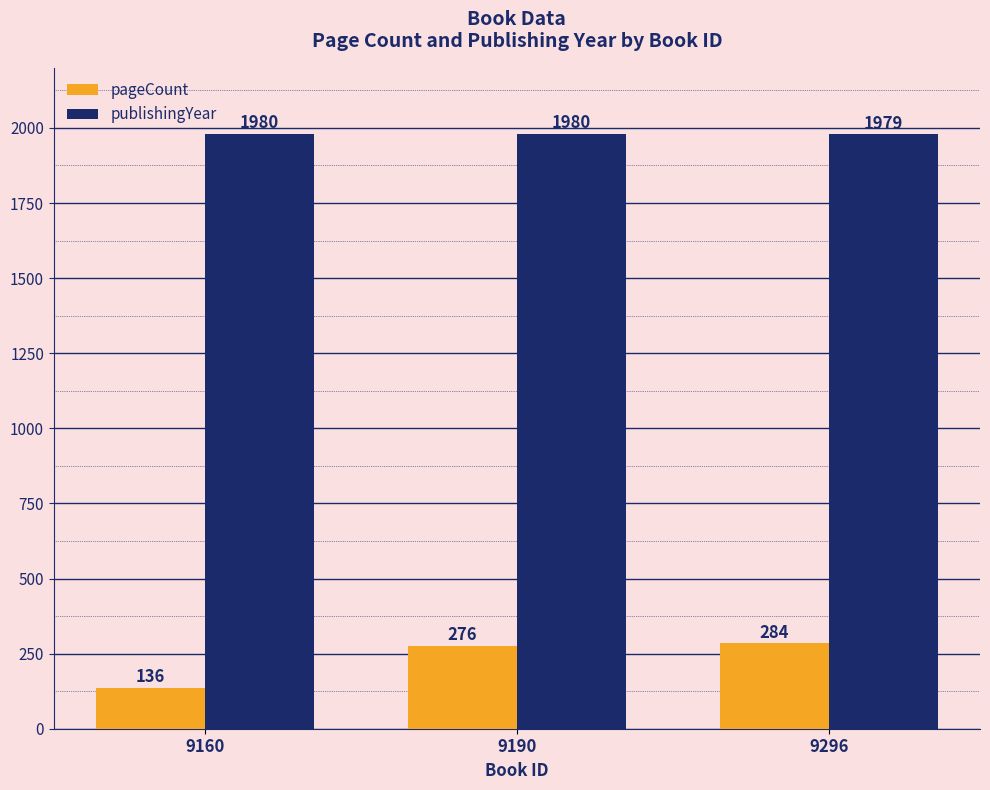

How many data points in publishingYear are less than 1980?

1